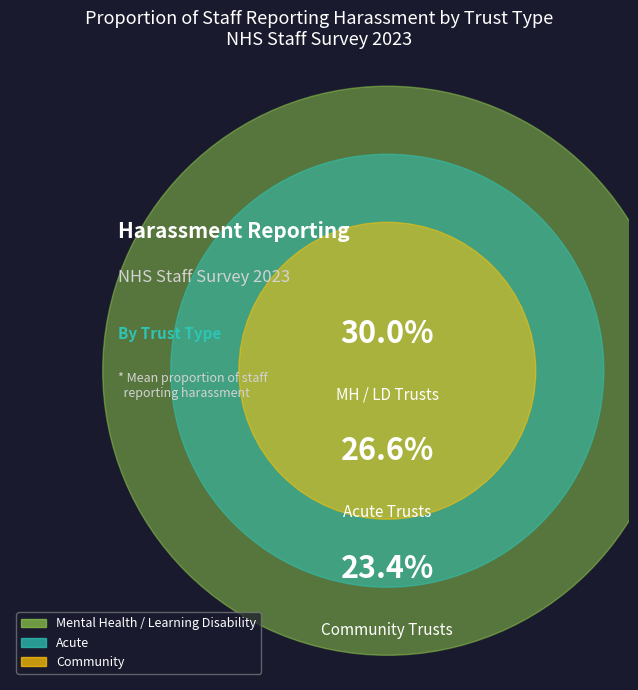

Which slice is the smallest?

Community